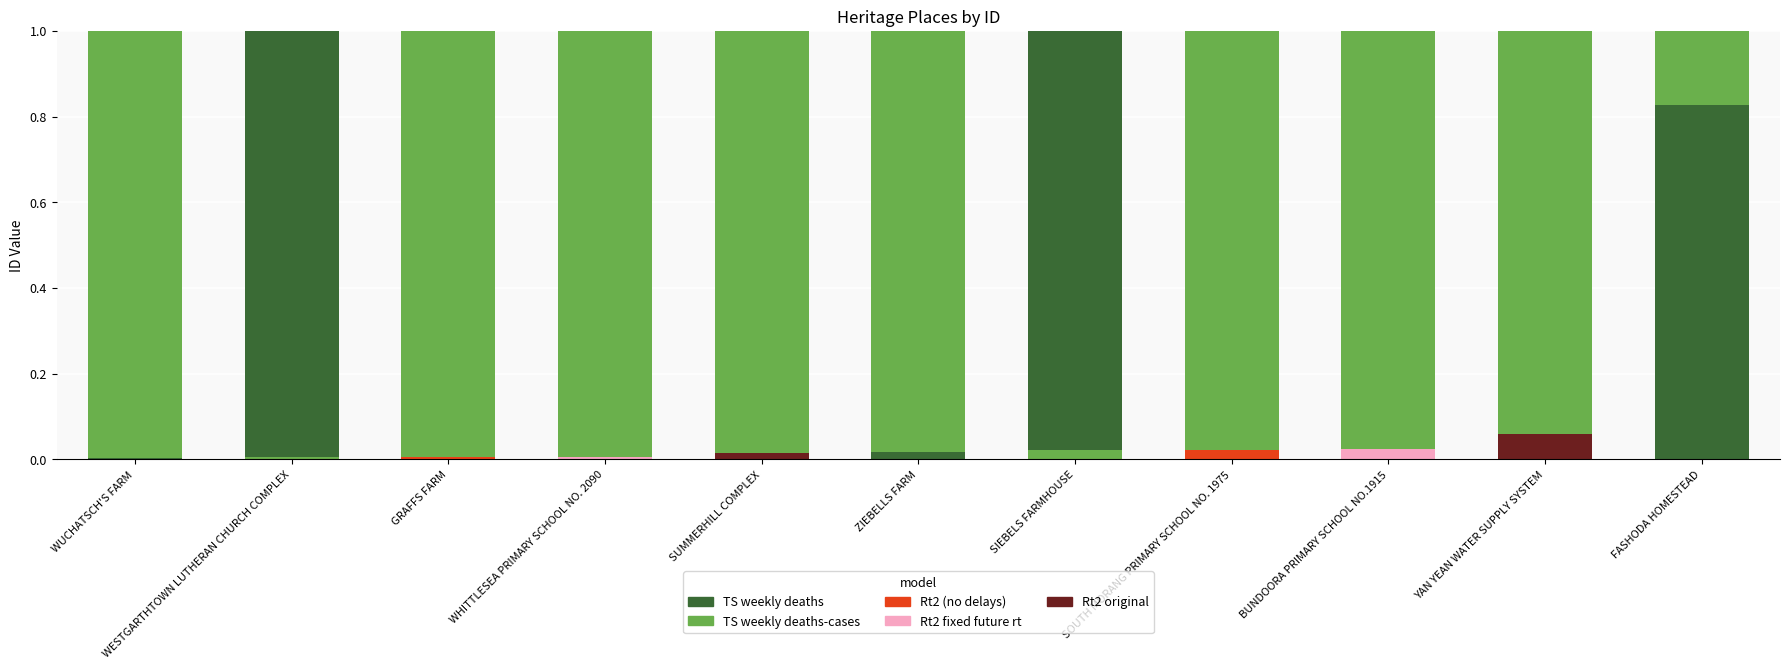

What is the label of the 8th bar from the right?

WHITTLESEA PRIMARY SCHOOL NO. 2090